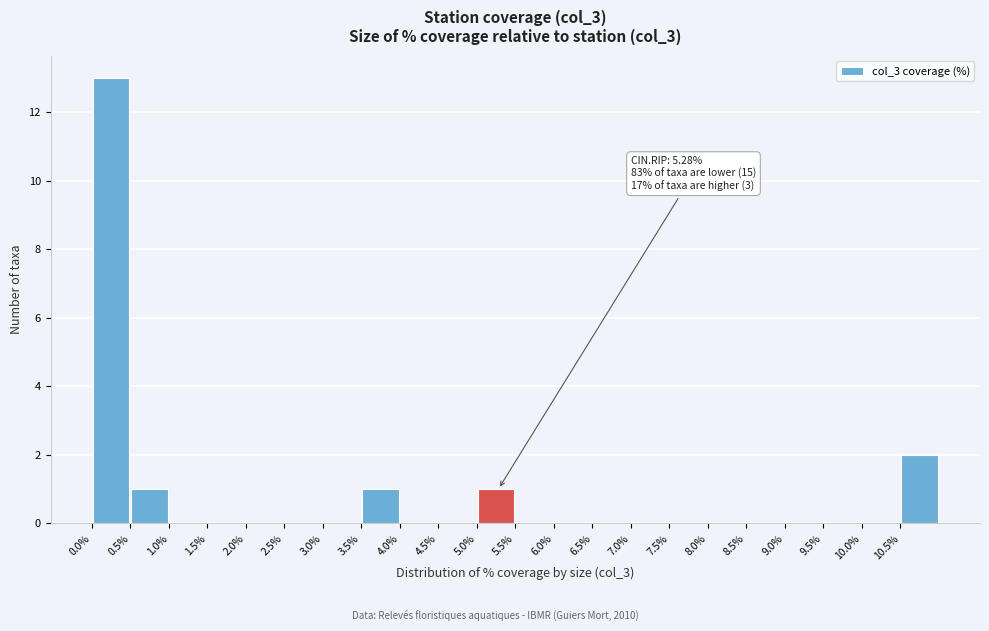

Over which range of the x-axis is the bar tallest?

0.0 to 0.5